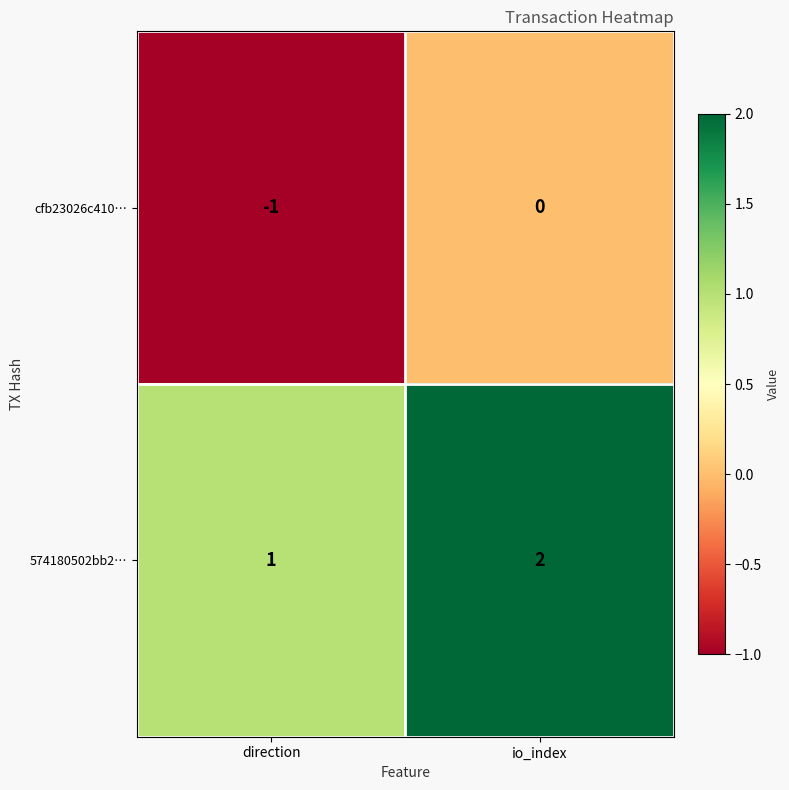

Which series has the largest total across all categories?

574180502bb2…